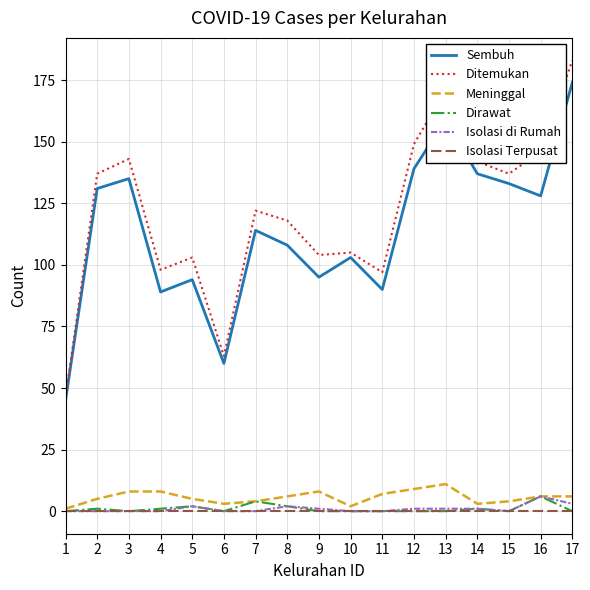

What are all the series names shown in the legend?

Sembuh, Ditemukan, Meninggal, Dirawat, Isolasi di Rumah, Isolasi Terpusat